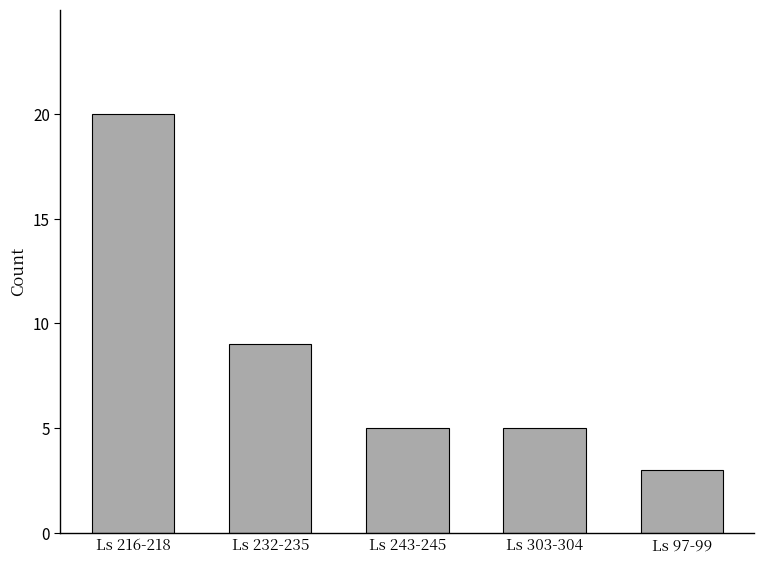

What is the change in value from Ls 232-235 to Ls 97-99?

-6